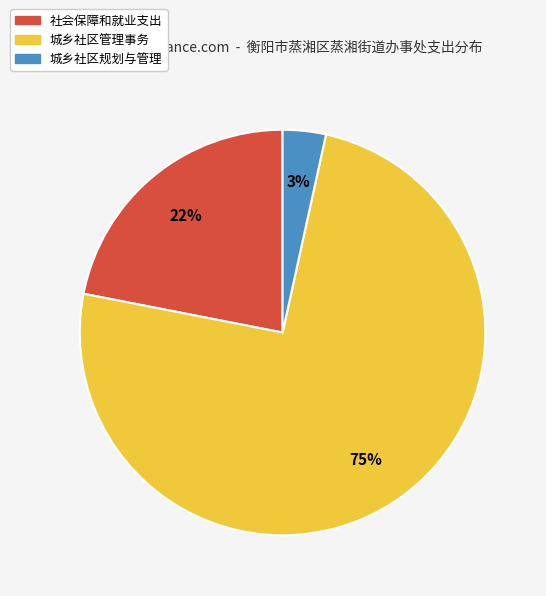

To the nearest percent, what is the difference between the 城乡社区管理事务 and 社会保障和就业支出 slice percentages?

53%